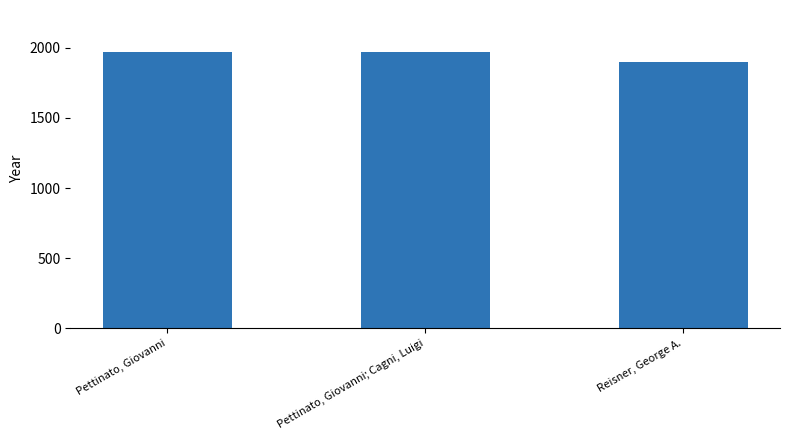

Rank the categories by value from highest to lowest.

Pettinato, Giovanni; Cagni, Luigi, Pettinato, Giovanni, Reisner, George A.